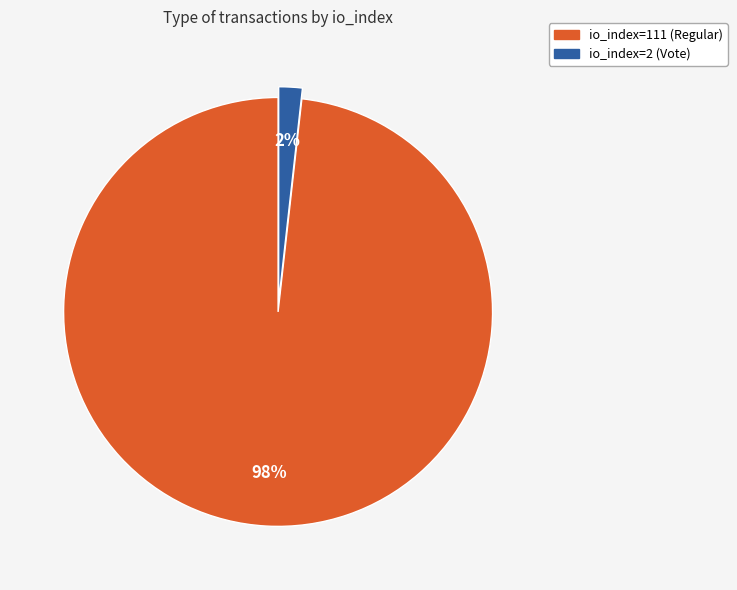

What percentage is the io_index=2 (Vote) slice, to the nearest percent?

2%